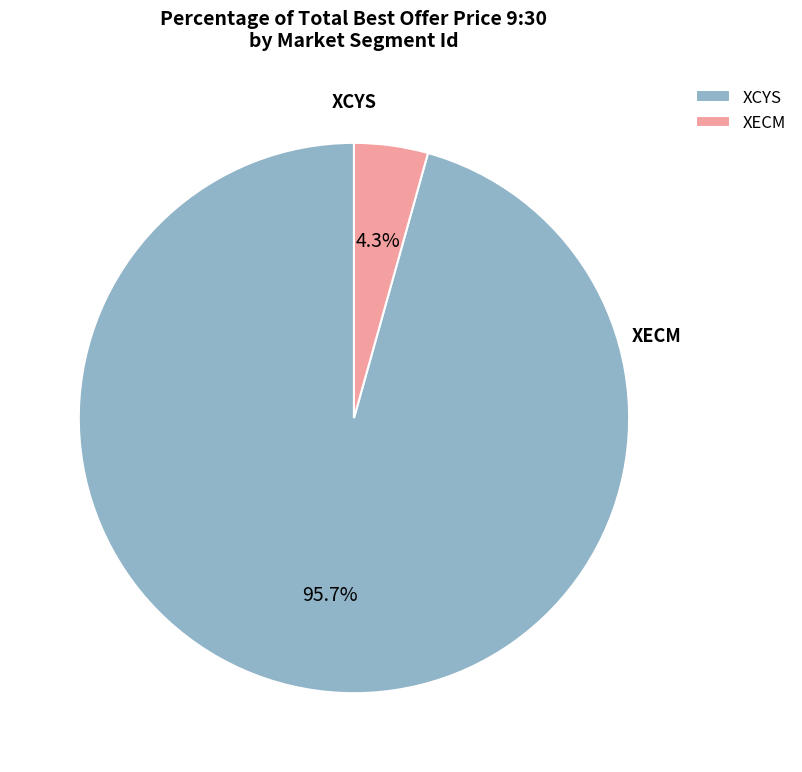

Which slice is the largest?

XCYS